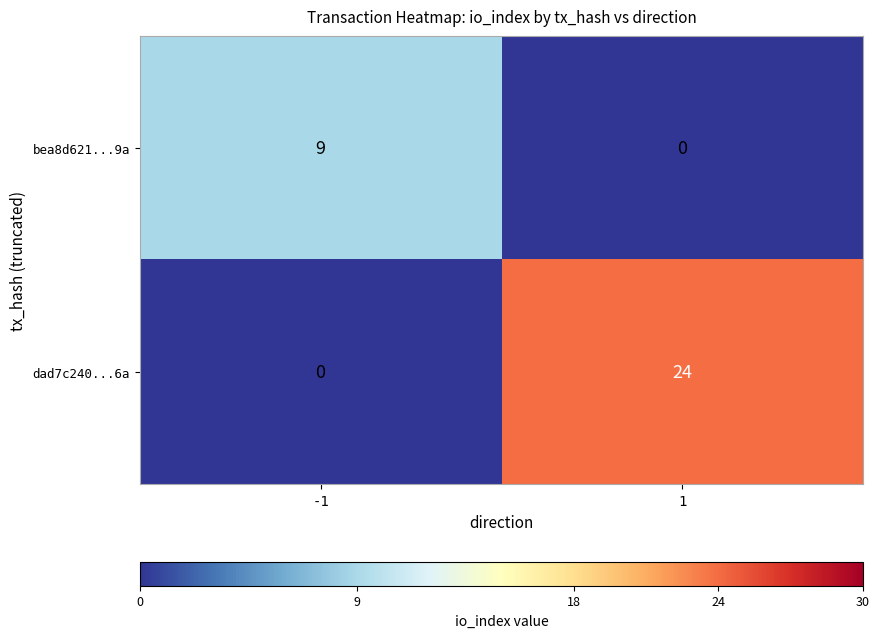

The value of bea8d621...9a at -1 is 4. True or false?

False